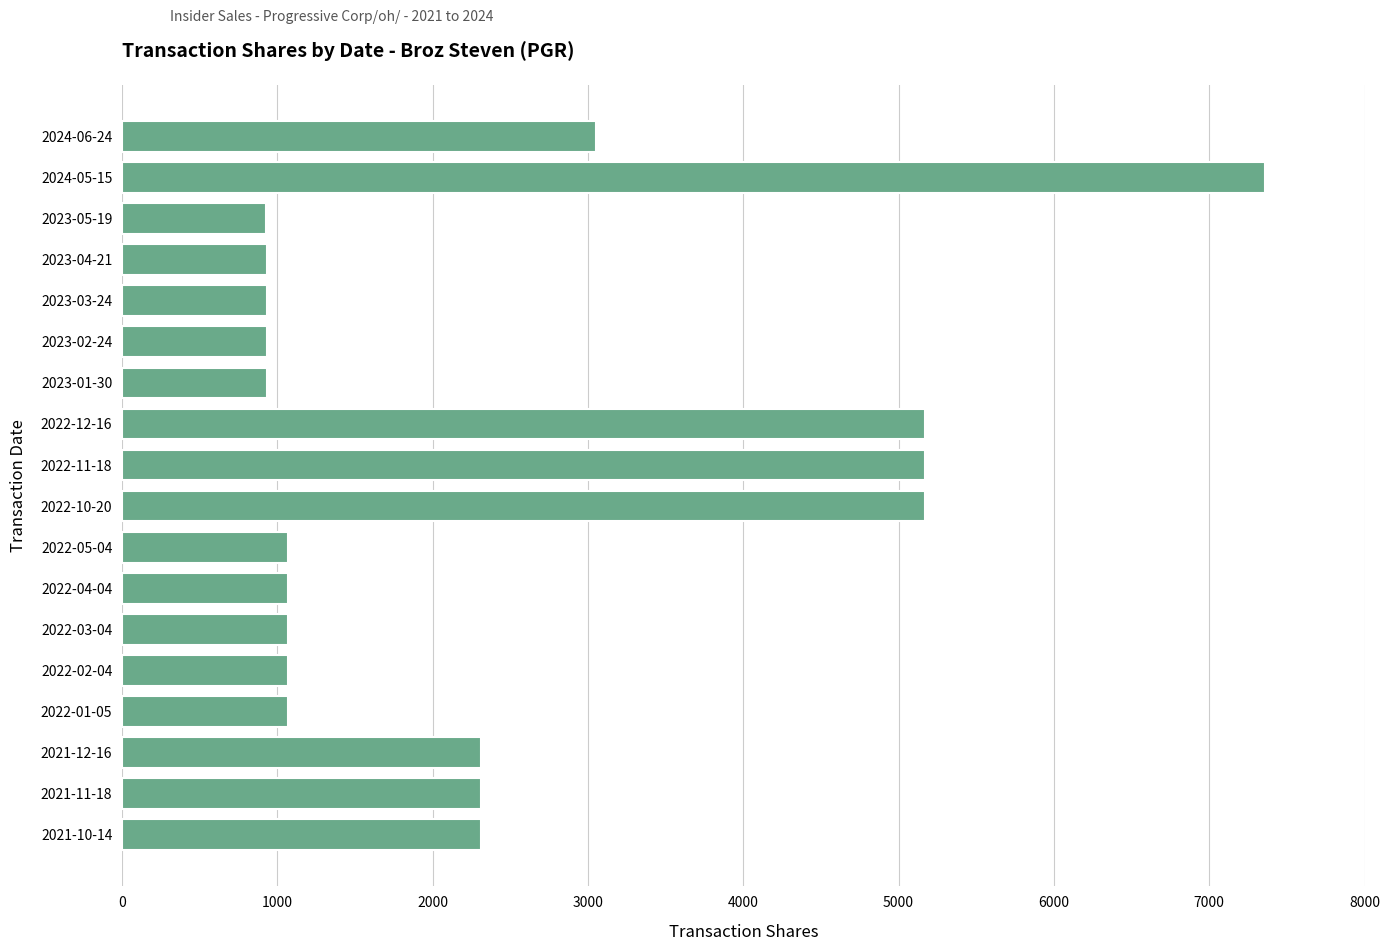

How many data points does each series have?

18